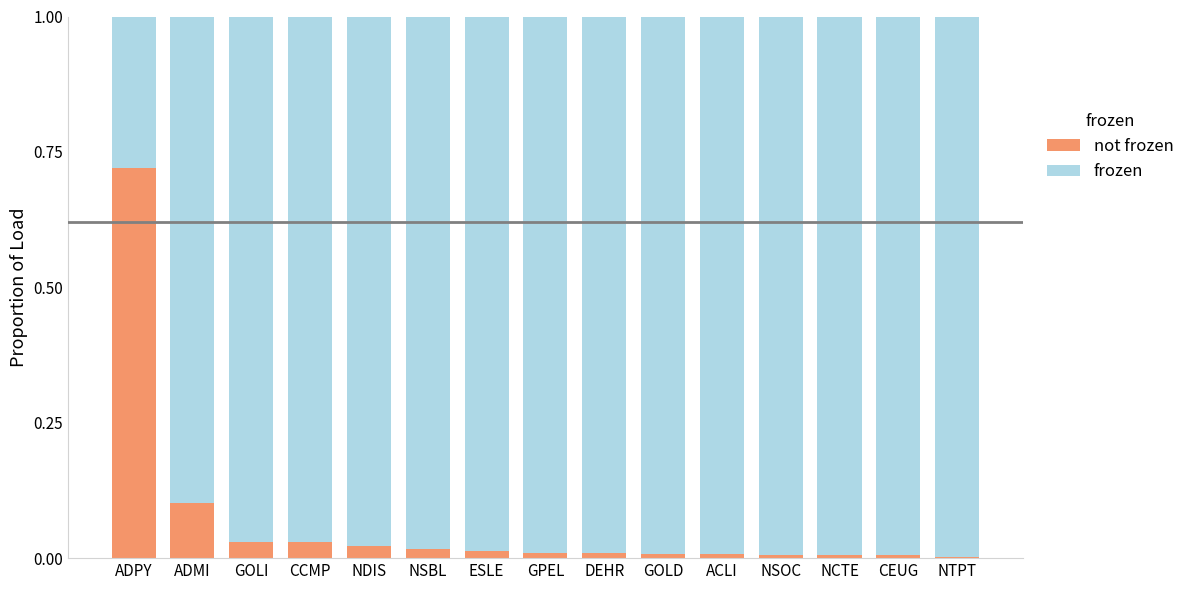

What is the total value across all series at NDIS?

1.0